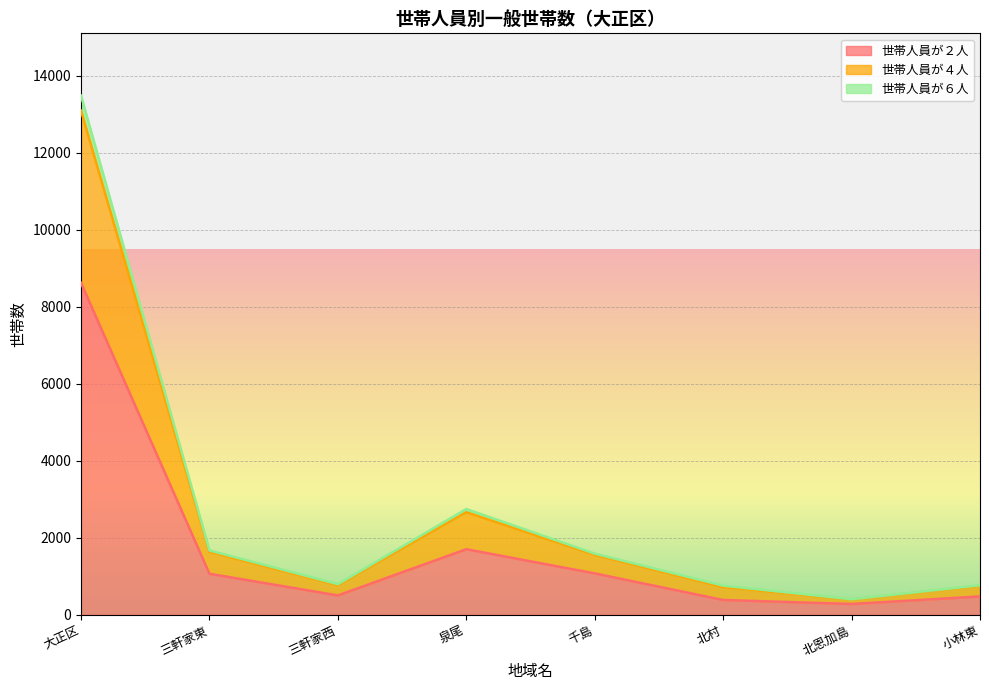

True or false: 世帯人員が６人 and 世帯人員が４人 intersect in this chart.

False